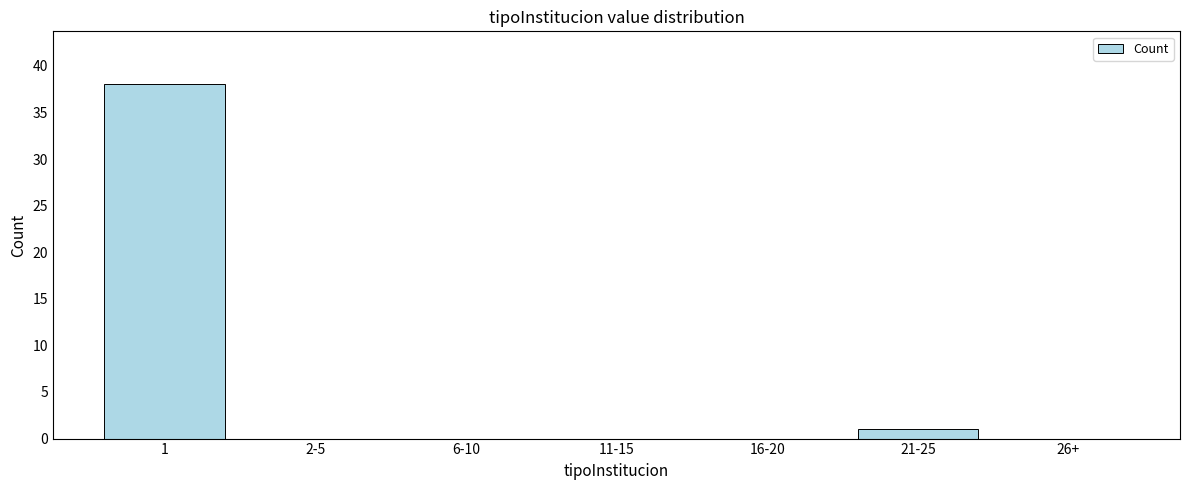

Reading left to right, list all the values displayed in this chart.

1=38	2-5=0	6-10=0	11-15=0	16-20=0	21-25=1	26+=0